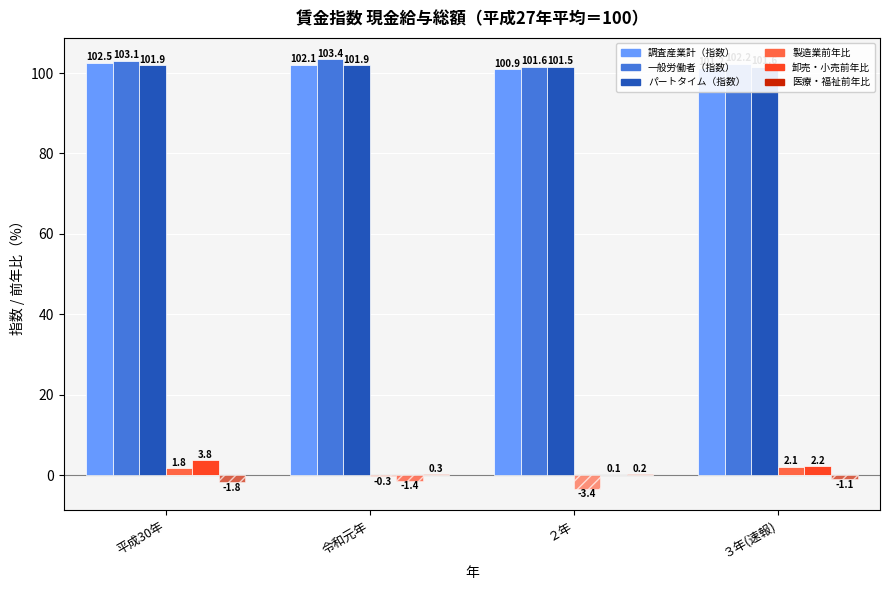

How many groups of bars are there?

4